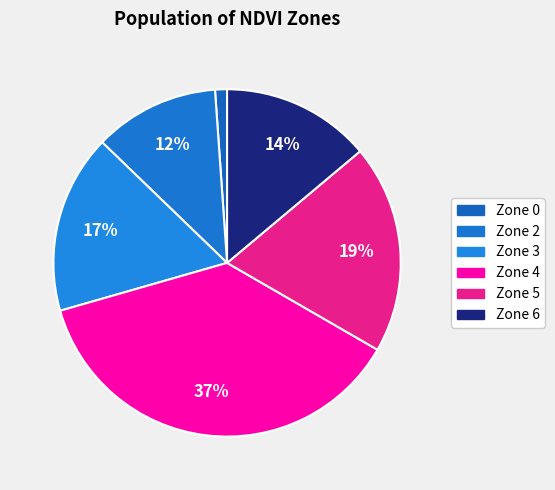

What is the ratio of the value at Zone 3 to the value at Zone 5?

0.9